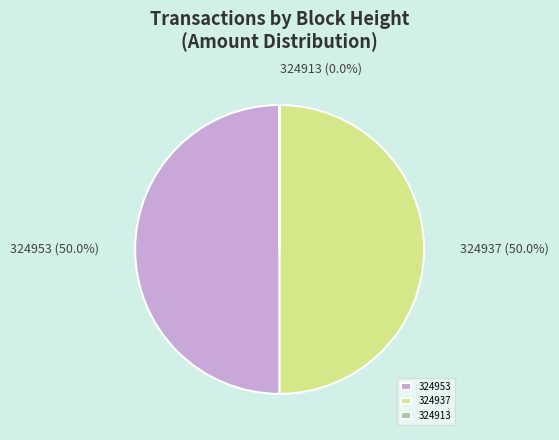

Approximately how many times larger is the value at 324953 compared to 324937?

1.0